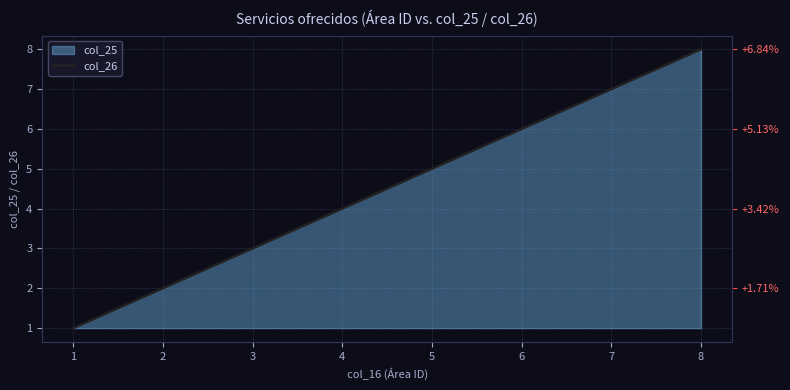

Read the value at 8.

8